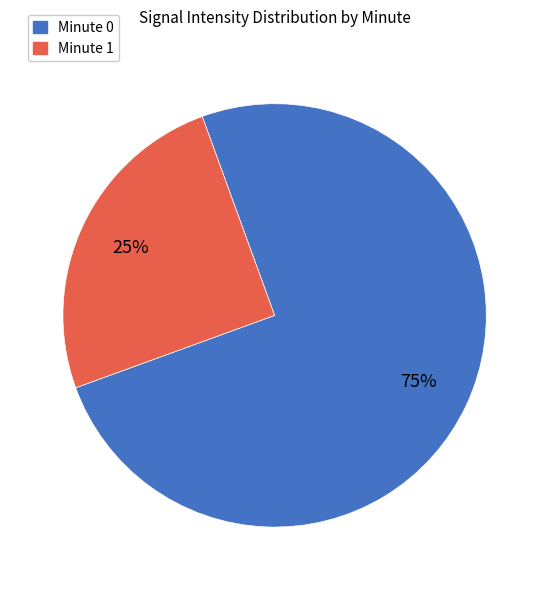

How many slices are in this pie chart?

2